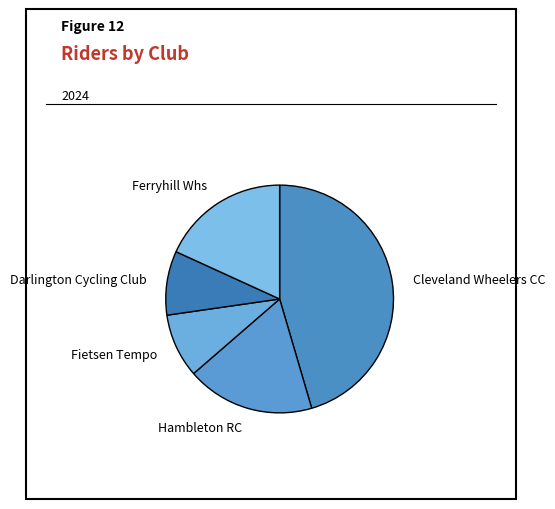

Do Darlington Cycling Club and Cleveland Wheelers CC together represent more than half of the pie?

Yes